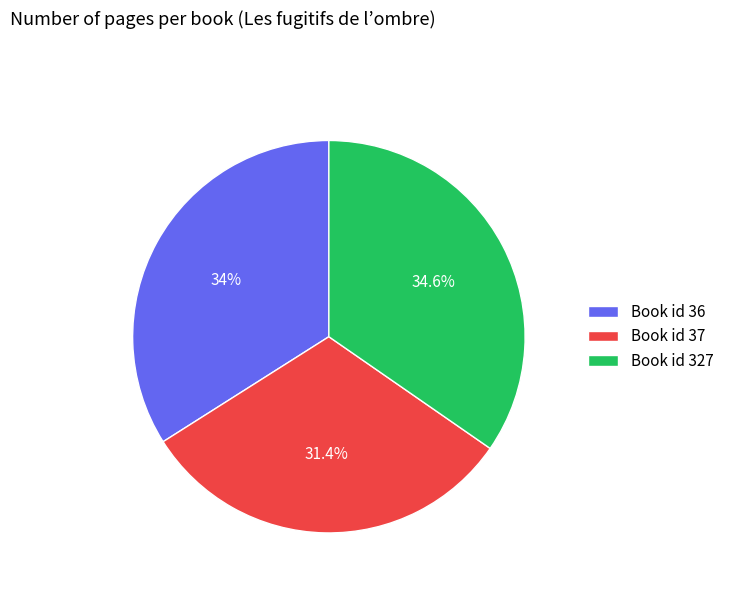

What is the total percentage of Book id 37 and Book id 36?

65.4%